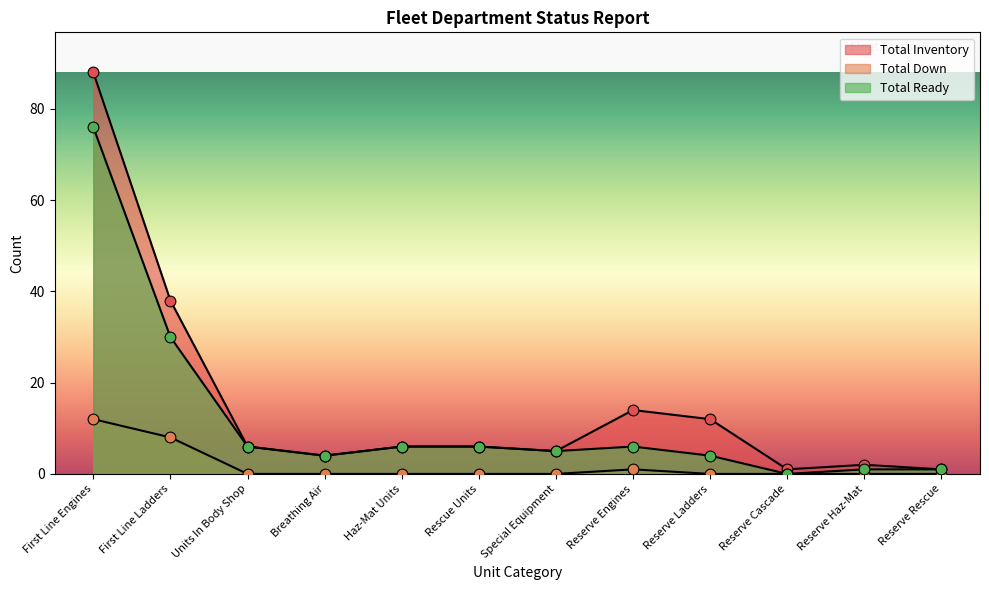

Is the value of Total Ready at First Line Engines greater than the value of Total Inventory at Special Equipment?

Yes